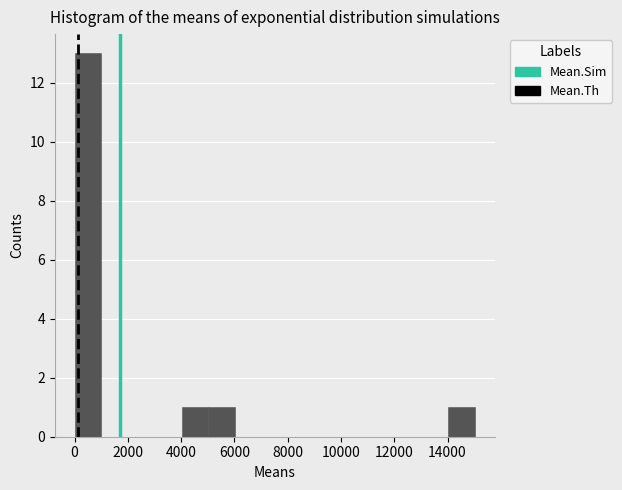

Over which range of the x-axis is the bar tallest?

0 to 1000